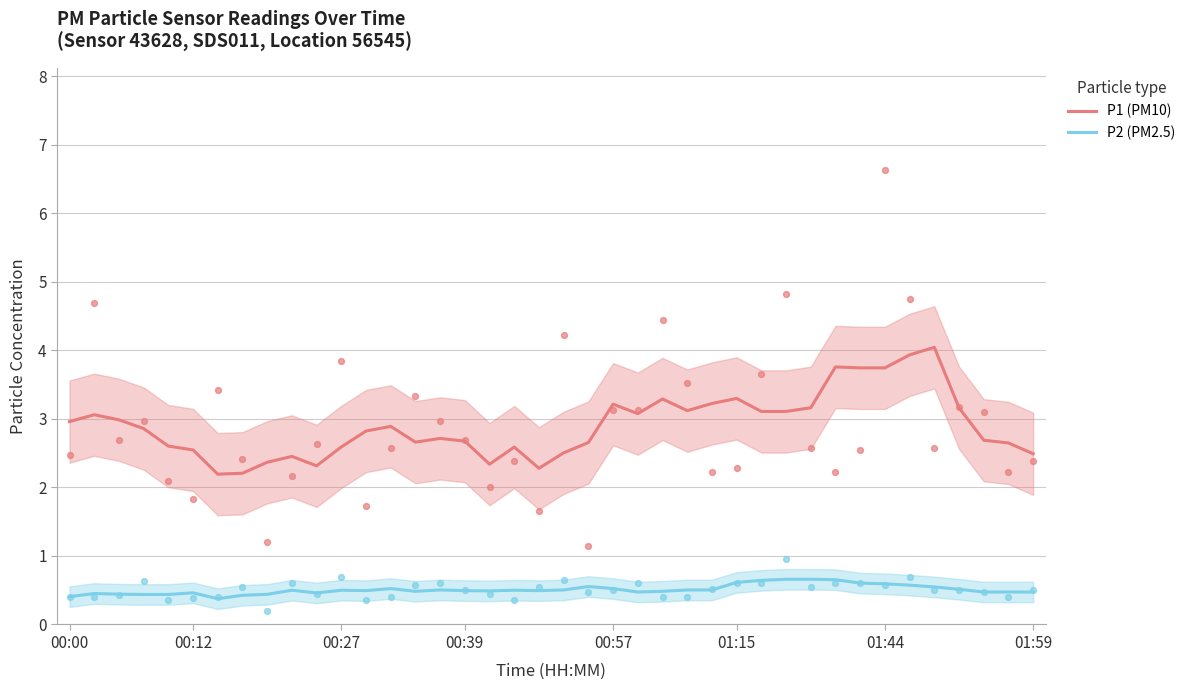

Which series contains the lowest Y value?

P2 (PM2.5)